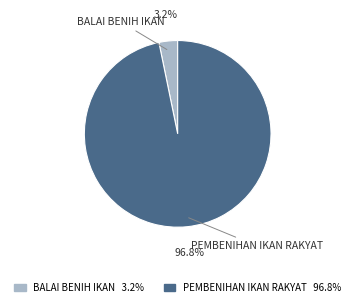

Is there any slice that represents more than half of the pie?

Yes